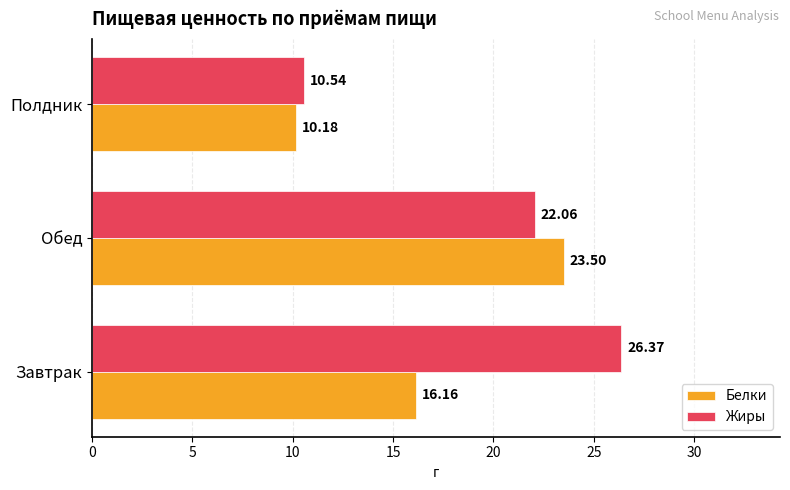

Rank the series by their average value, from highest to lowest.

Жиры, Белки